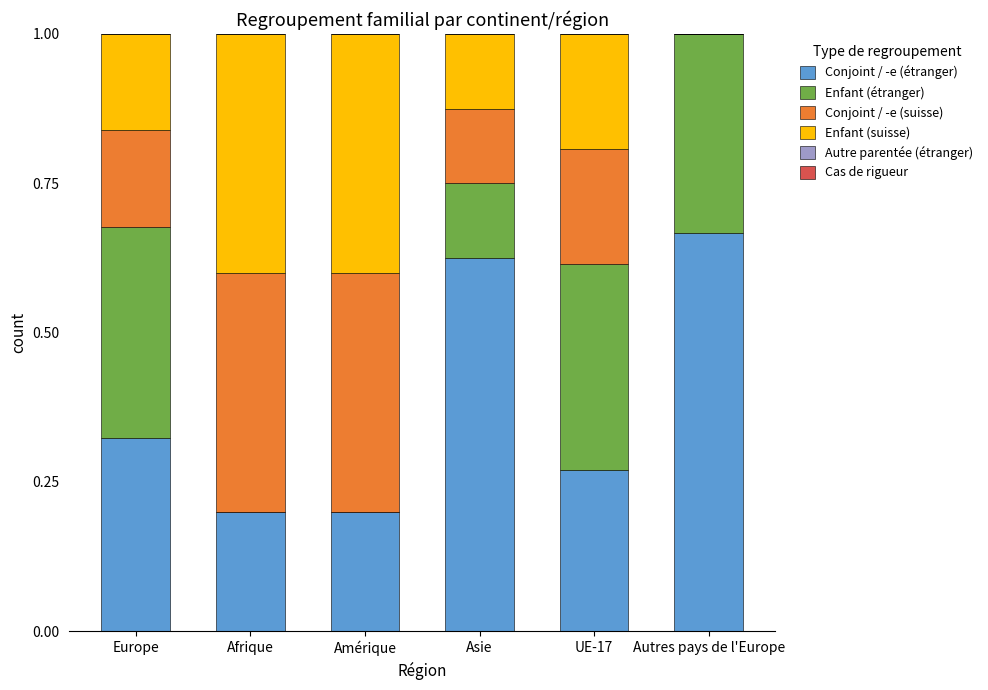

How many series are shown in this chart?

4